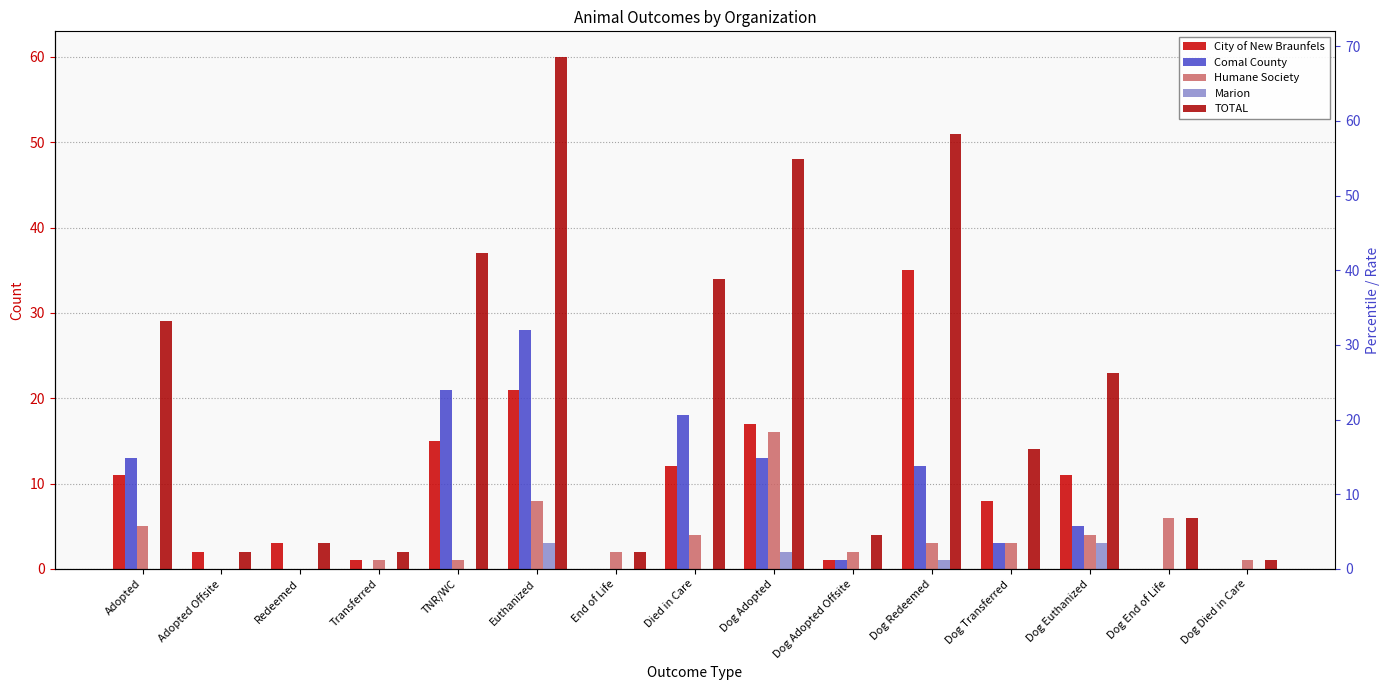

Between Dog Adopted and Dog Redeemed, which series saw the biggest shift?

City of New Braunfels